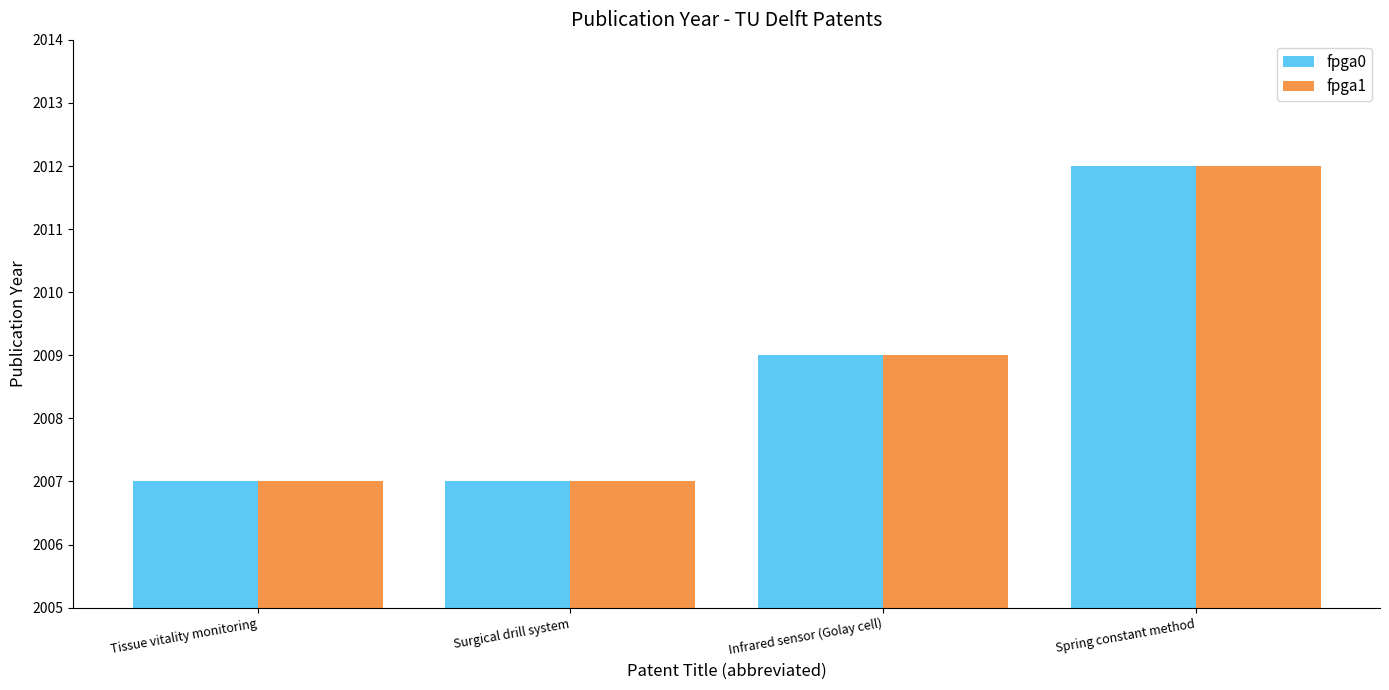

What is the total value across all series at Spring constant method?

4024